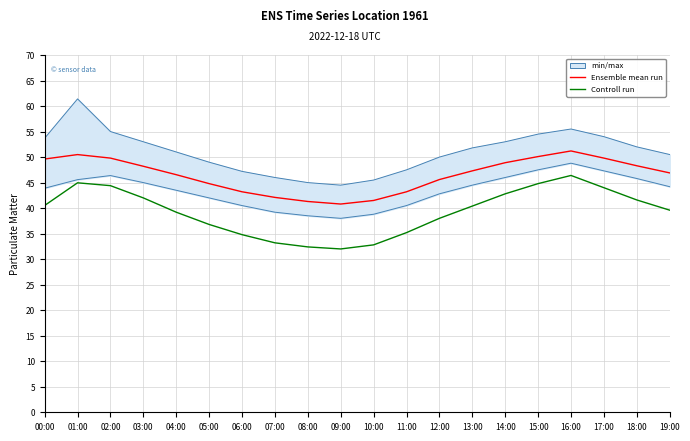

What is the difference between the Ensemble mean run values at 17:00 and 12:00?

4.2